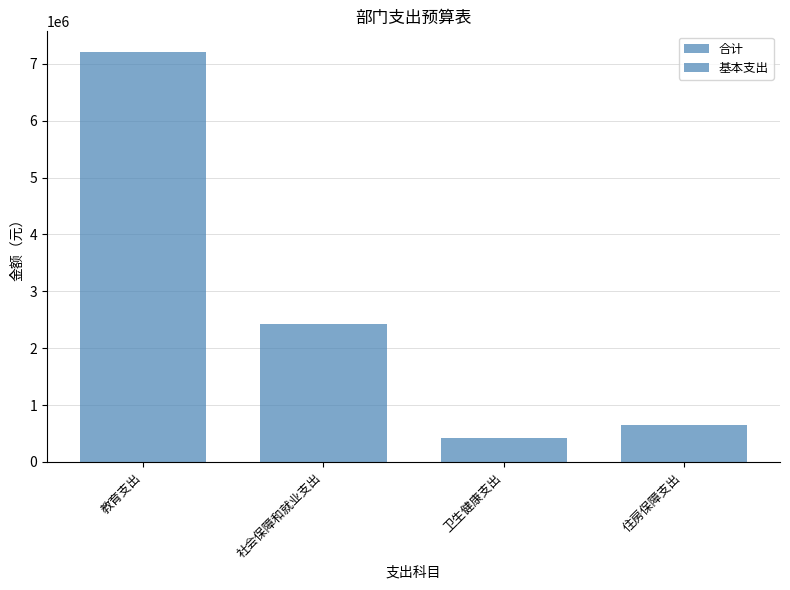

How many bars are there in total?

8